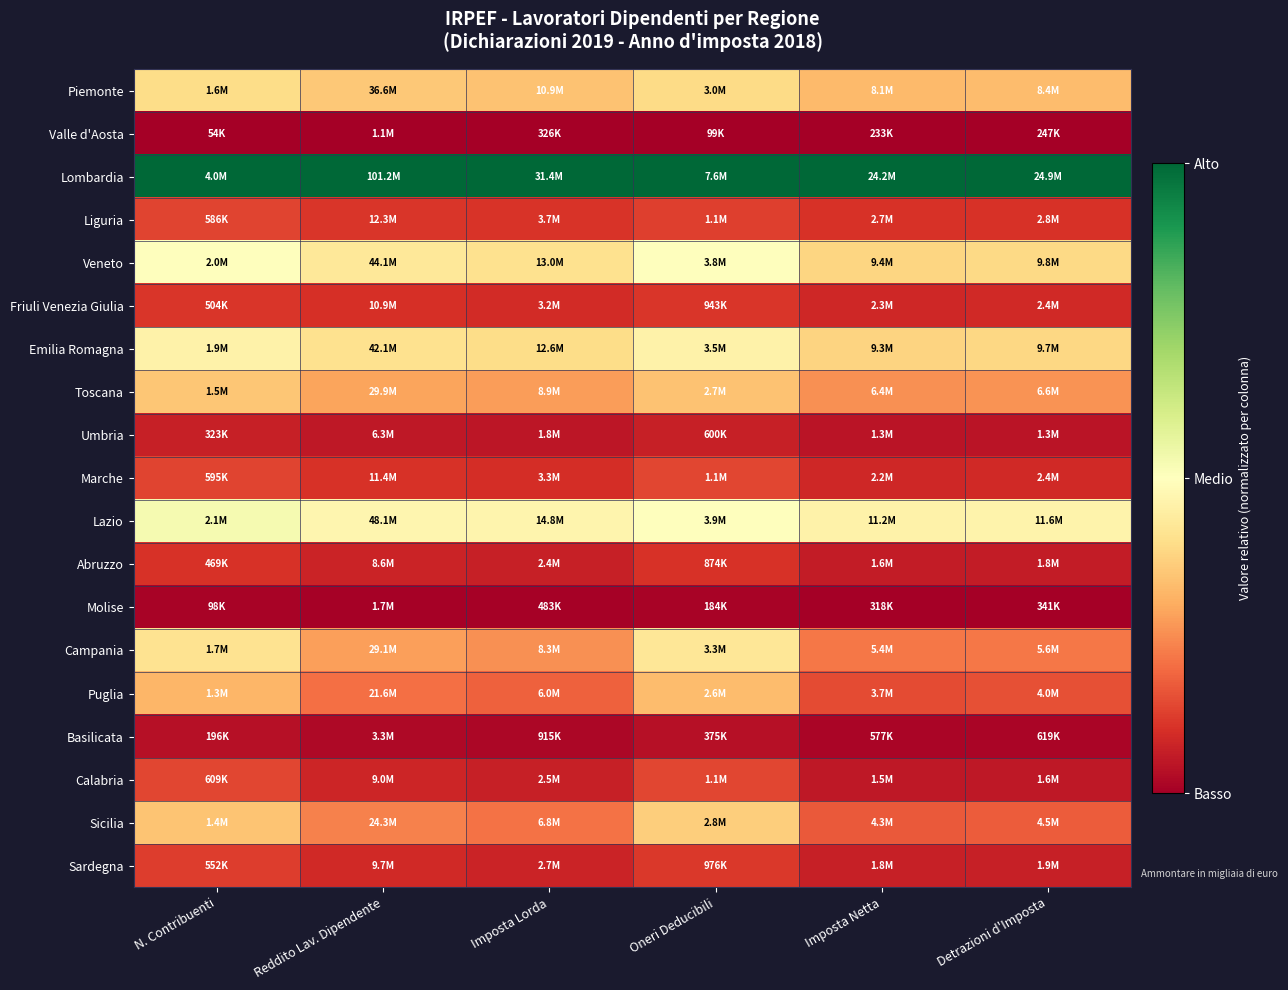

What is the greatest value displayed?

1.0